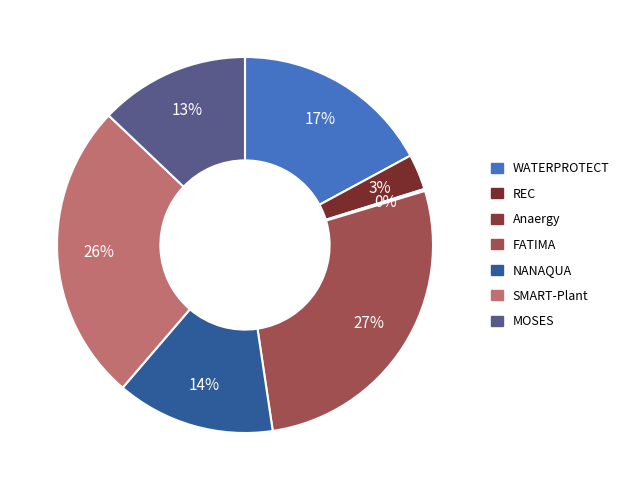

To the nearest percent, what is the difference between the WATERPROTECT and Anaergy slice percentages?

17%